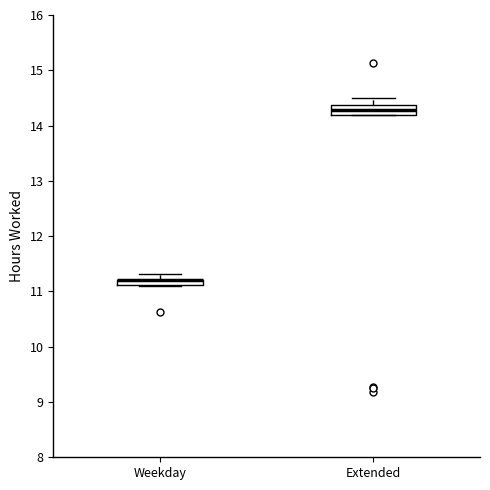

Where is the upper edge of the box for Weekday on the y-axis? The values are not printed on the chart, so give them approximately, as read against the axis.

11.2